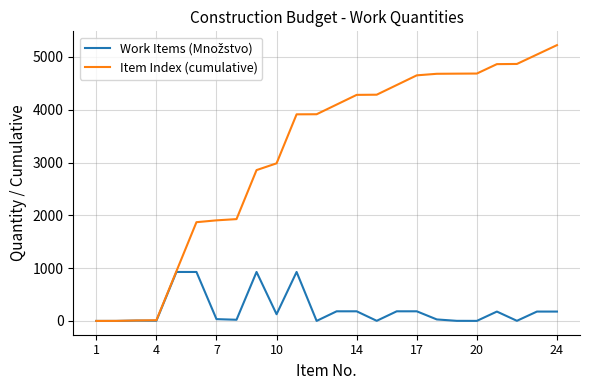

How many lines are shown in the chart?

2